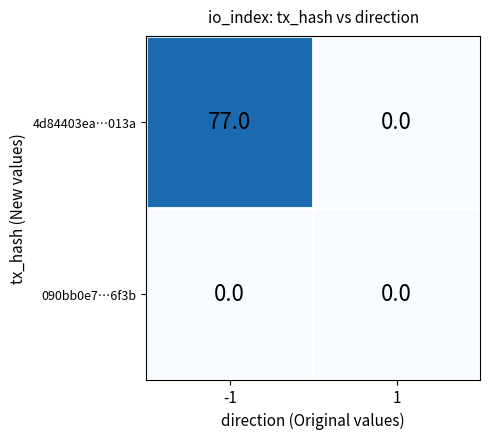

True or false: 4d84403ea…013a has a value of 0 at 1.

True